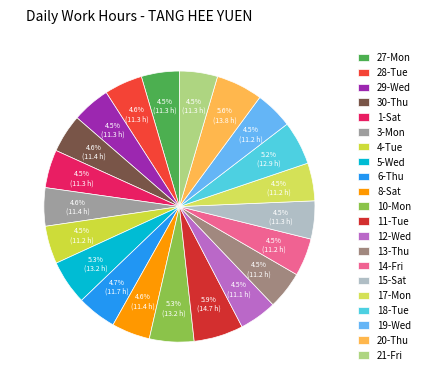

Count the number of slices in the pie.

21